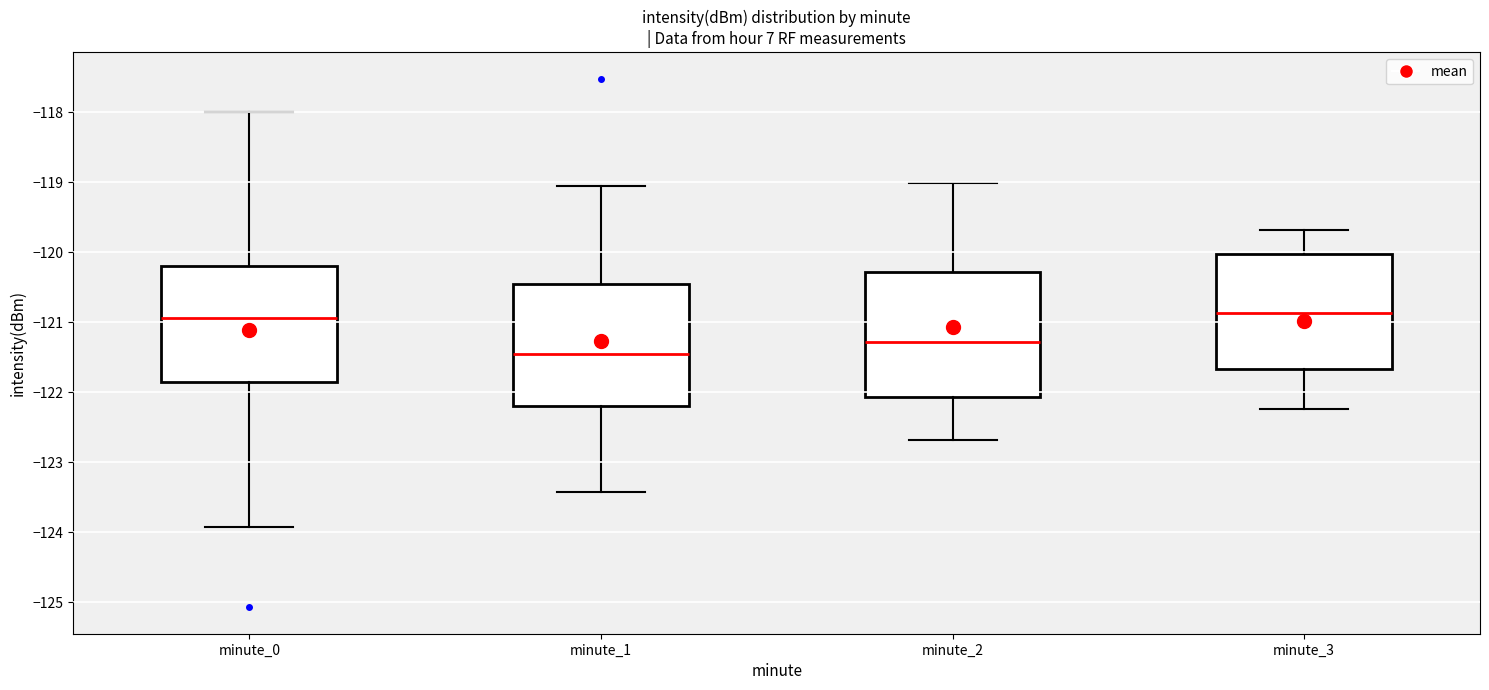

Where is the upper edge of the box for minute_2 on the y-axis? The values are not printed on the chart, so give them approximately, as read against the axis.

-120.3